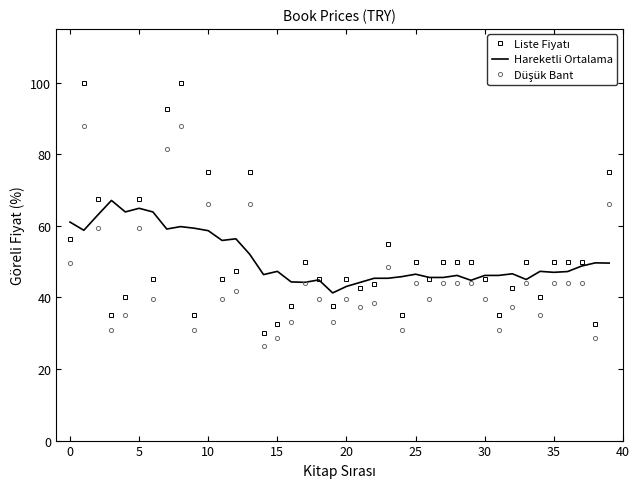

What is the smallest value displayed?

26.4